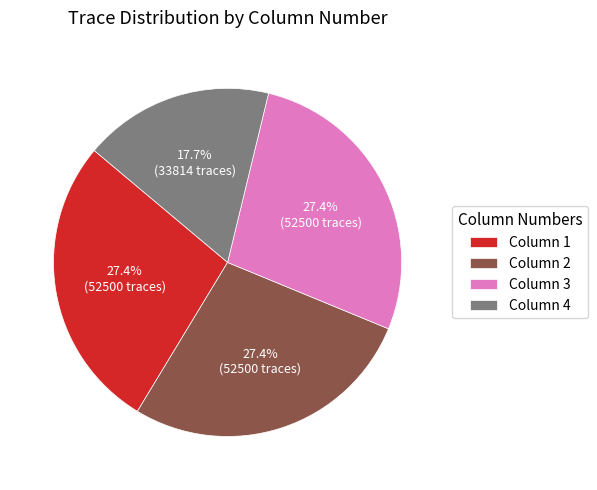

Is it true that Column 2 is 27% of the pie?

True